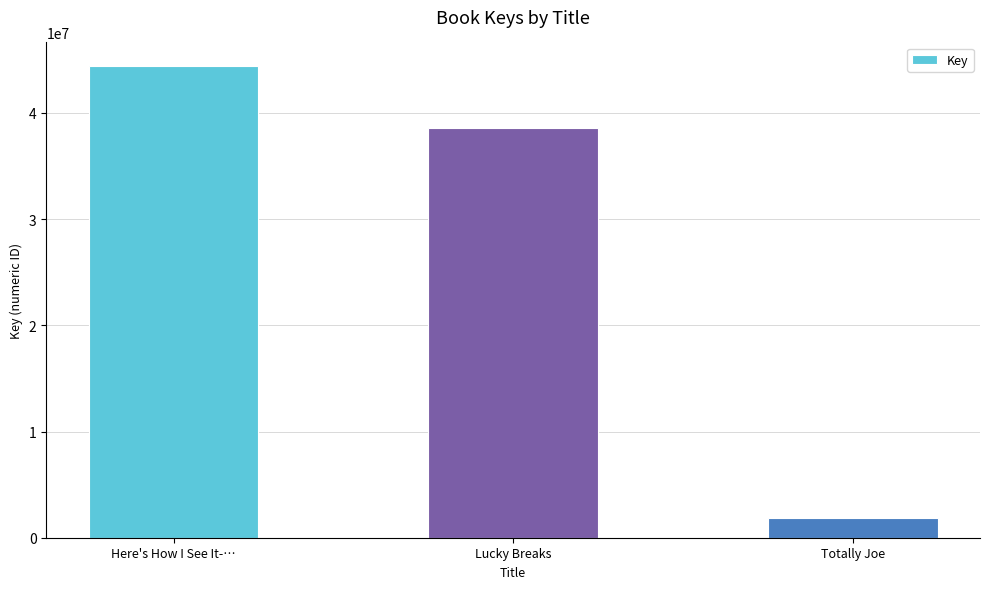

Which category has the highest value across all series?

Here's How I See It-…